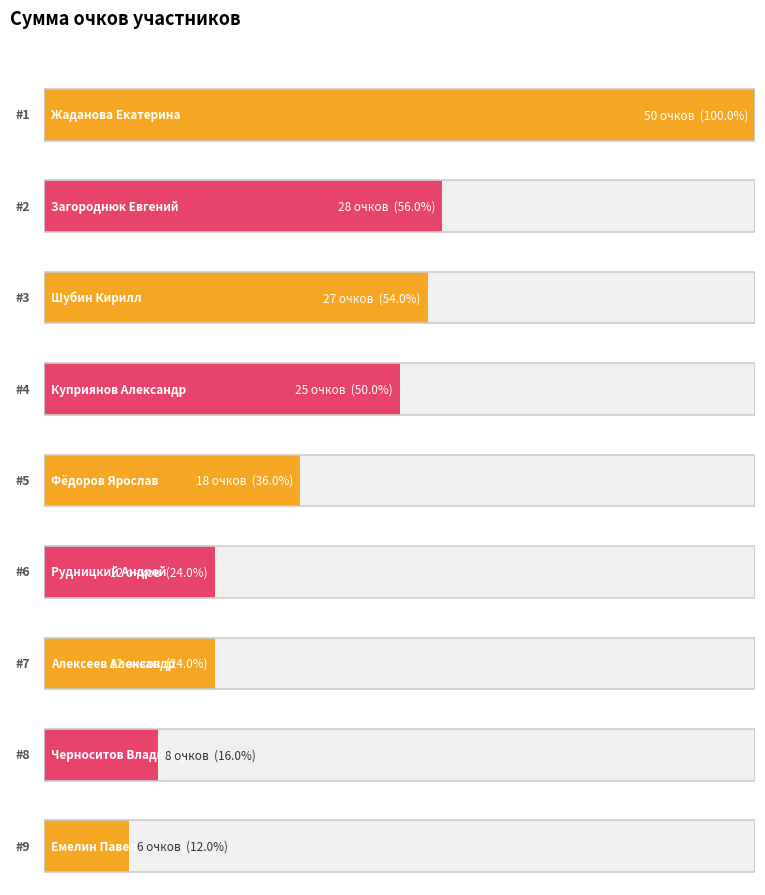

What is the difference between the maximum and minimum values?

44